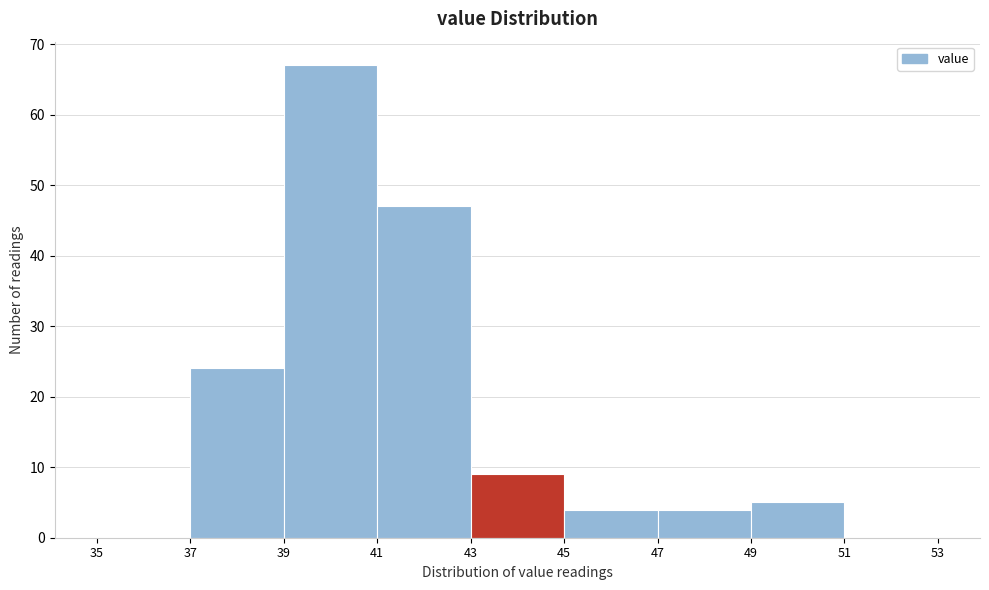

What is the height of the bar covering 45 to 47 on the x-axis? The values are not printed on the chart, so give them approximately, as read against the axis.

4